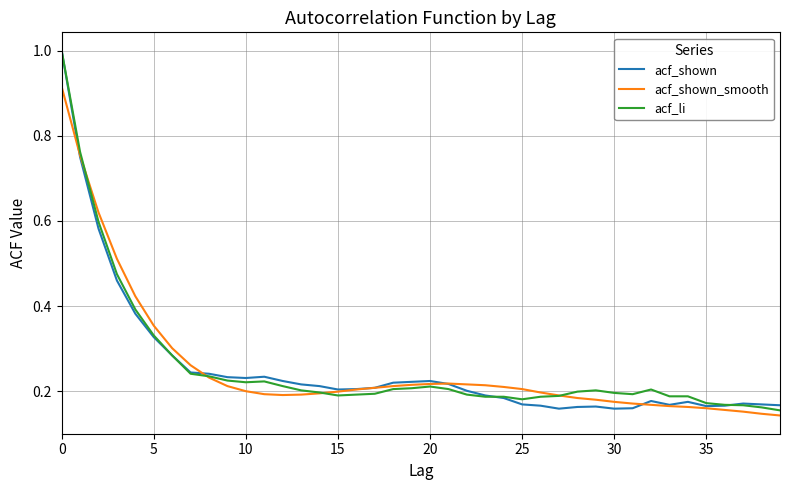

What is the maximum value shown in the chart?

1.0